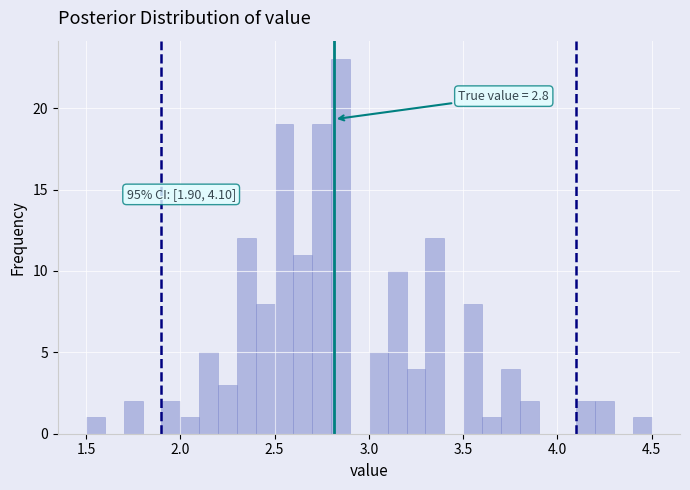

Read against the x-axis, roughly where is the centre of the tallest bar?

2.85